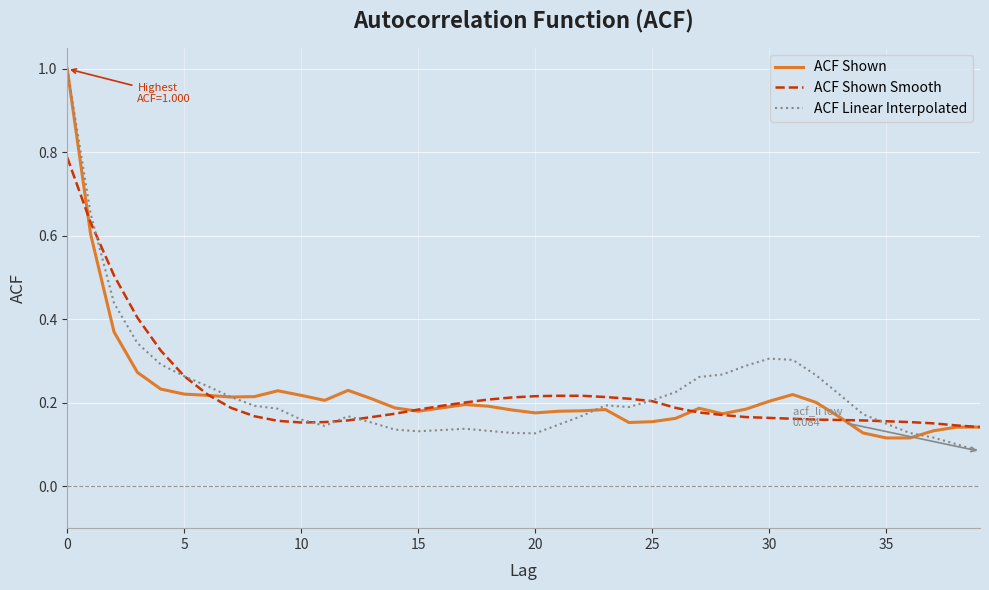

What is the highest value of the ACF Shown series?

1.0